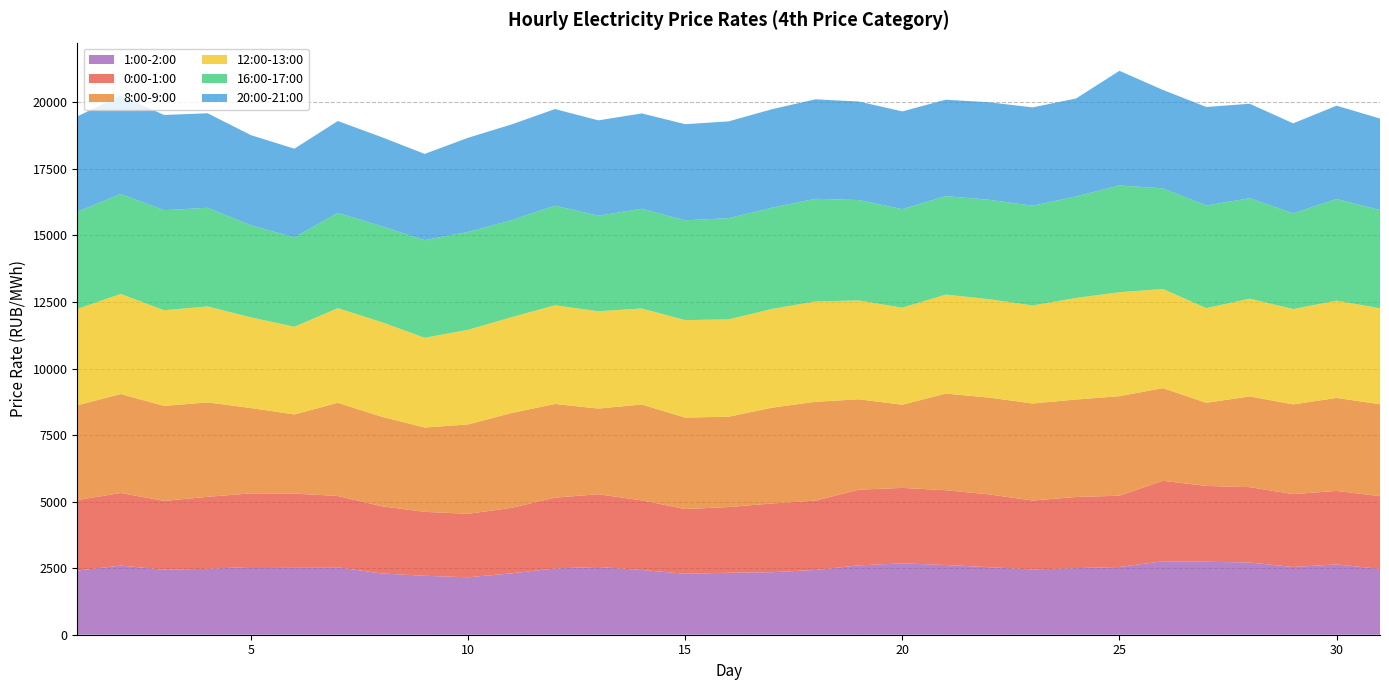

Reading left to right, list all the values displayed in this chart.

0:00-1:00: 2651.7	2726.4	2586.0	2704.1	2763.1	2766.2	2679.0	2526.0	2401.2	2384.3	2460.1	2660.3	2731.1	2614.2	2431.6	2468.9	2582.5	2604.3	2843.4	2835.8	2809.2	2734.9	2590.7	2672.8	2675.7	3023.3	2849.3	2830.8	2738.0	2761.3	2730.5
8:00-9:00: 3558.7	3718.5	3568.3	3547.3	3204.7	2972.2	3499.7	3365.2	3167.5	3358.2	3563.0	3519.0	3218.4	3603.5	3435.0	3393.4	3597.6	3713.3	3395.2	3125.4	3630.5	3636.2	3644.6	3662.0	3739.2	3482.6	3122.1	3408.2	3371.0	3493.7	3454.1
12:00-13:00: 3621.5	3759.2	3593.2	3604.4	3406.1	3294.5	3553.5	3554.4	3370.4	3554.2	3598.6	3706.0	3654.8	3606.8	3660.2	3657.0	3708.0	3768.8	3711.8	3642.5	3718.5	3696.7	3681.5	3814.3	3904.0	3724.1	3556.0	3672.4	3579.4	3655.0	3602.6
16:00-17:00: 3646.8	3755.4	3758.7	3706.4	3460.2	3358.0	3582.5	3602.4	3668.8	3675.7	3642.7	3745.9	3590.1	3746.4	3750.4	3800.9	3804.5	3858.2	3771.4	3704.7	3701.1	3734.9	3747.6	3815.6	4012.2	3779.3	3857.4	3772.7	3598.5	3817.7	3690.9
20:00-21:00: 3584.8	3694.2	3576.6	3550.6	3385.0	3330.7	3448.9	3347.3	3239.8	3537.8	3598.7	3625.7	3582.1	3580.2	3611.4	3635.8	3699.7	3736.2	3700.2	3670.4	3620.1	3661.8	3693.0	3676.7	4306.3	3698.0	3698.8	3549.0	3378.4	3504.9	3438.0
1:00-2:00: 2407.4	2597.3	2441.4	2476.2	2547.0	2535.7	2533.9	2302.3	2214.3	2157.6	2305.5	2489.5	2545.8	2431.2	2290.1	2327.5	2348.8	2432.2	2605.9	2679.8	2618.9	2536.1	2451.6	2501.0	2545.6	2758.3	2740.8	2712.5	2544.0	2640.3	2474.2